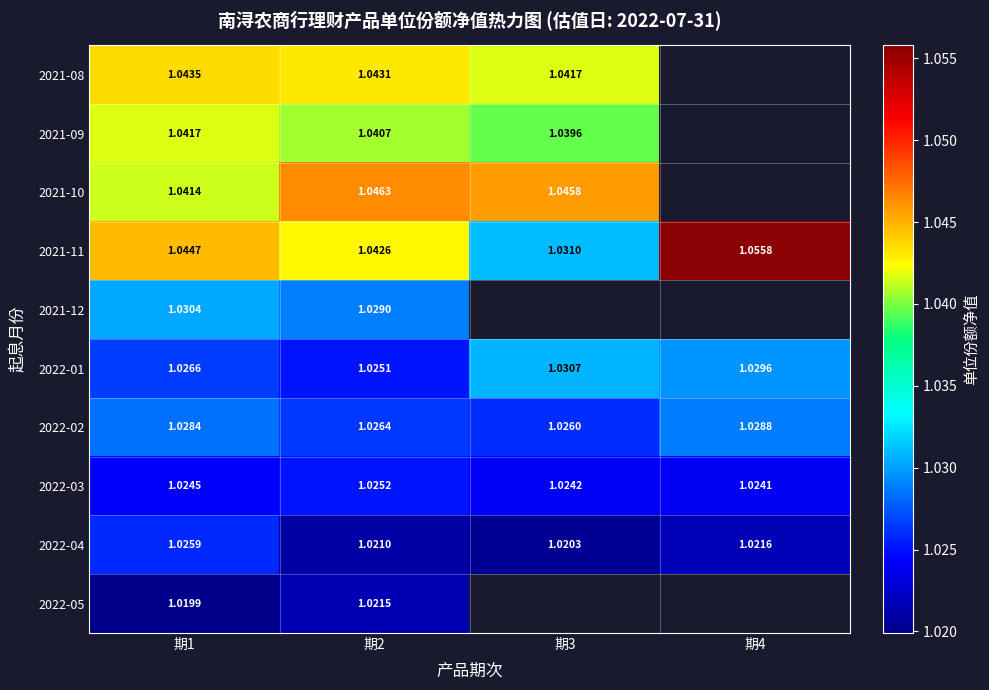

What is the sum of all 2022-03 values?

4.1